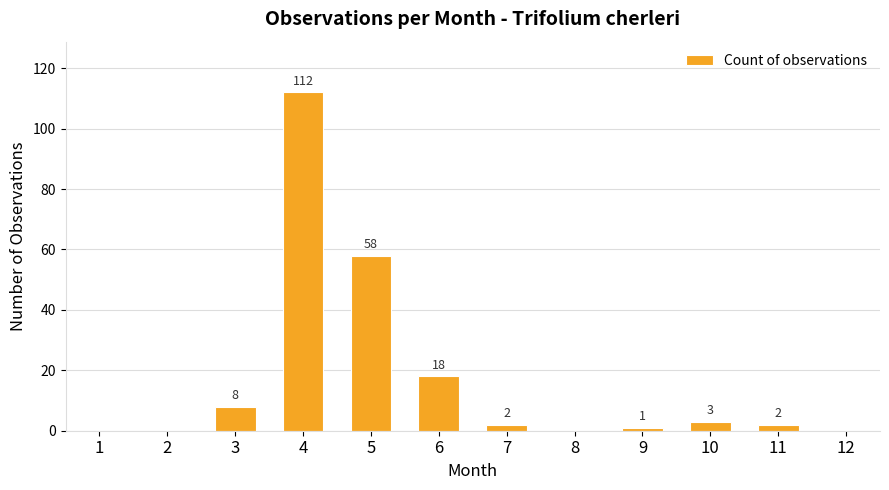

Is it true that the value at 4 is 155?

False